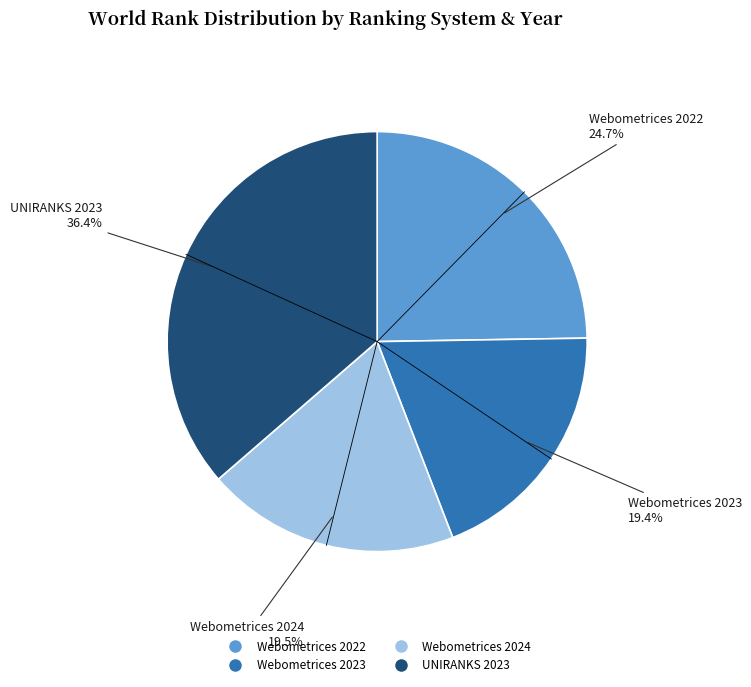

What is the largest slice in the pie chart?

UNIRANKS 2023